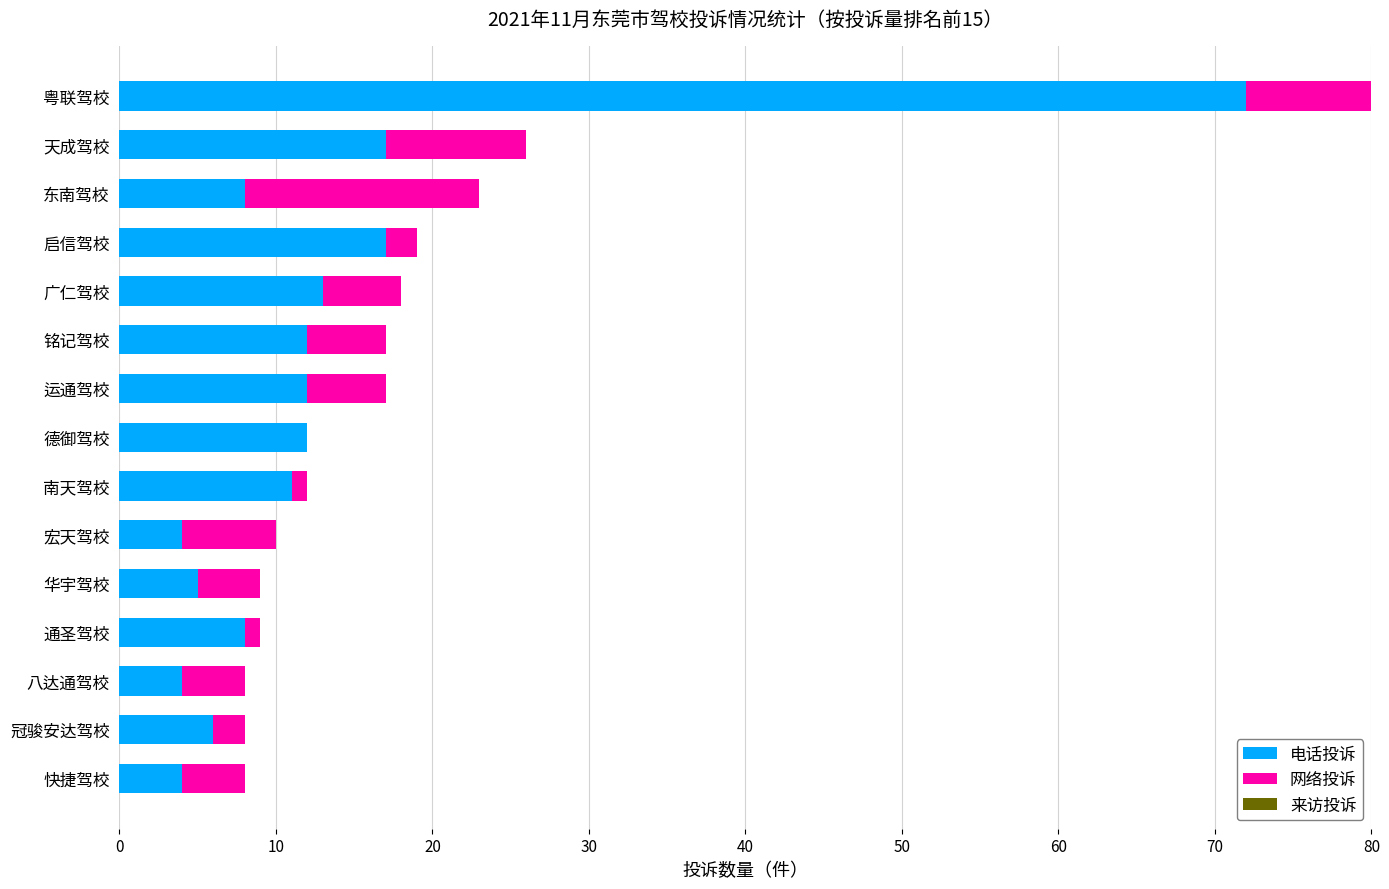

The value of 电话投诉 at 天成驾校 is 17. True or false?

True